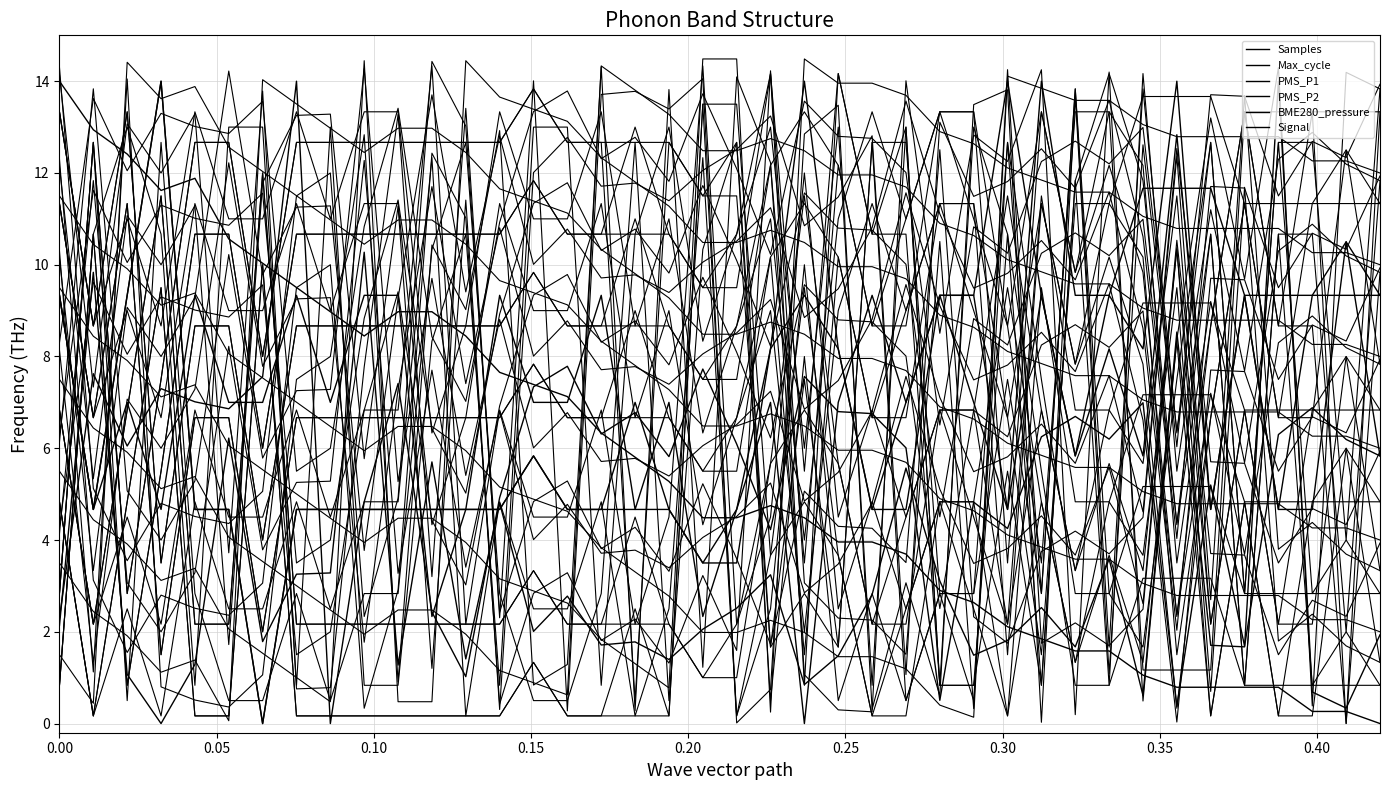

True or false: PMS_P1 has a value of 8.2 at 12.

False